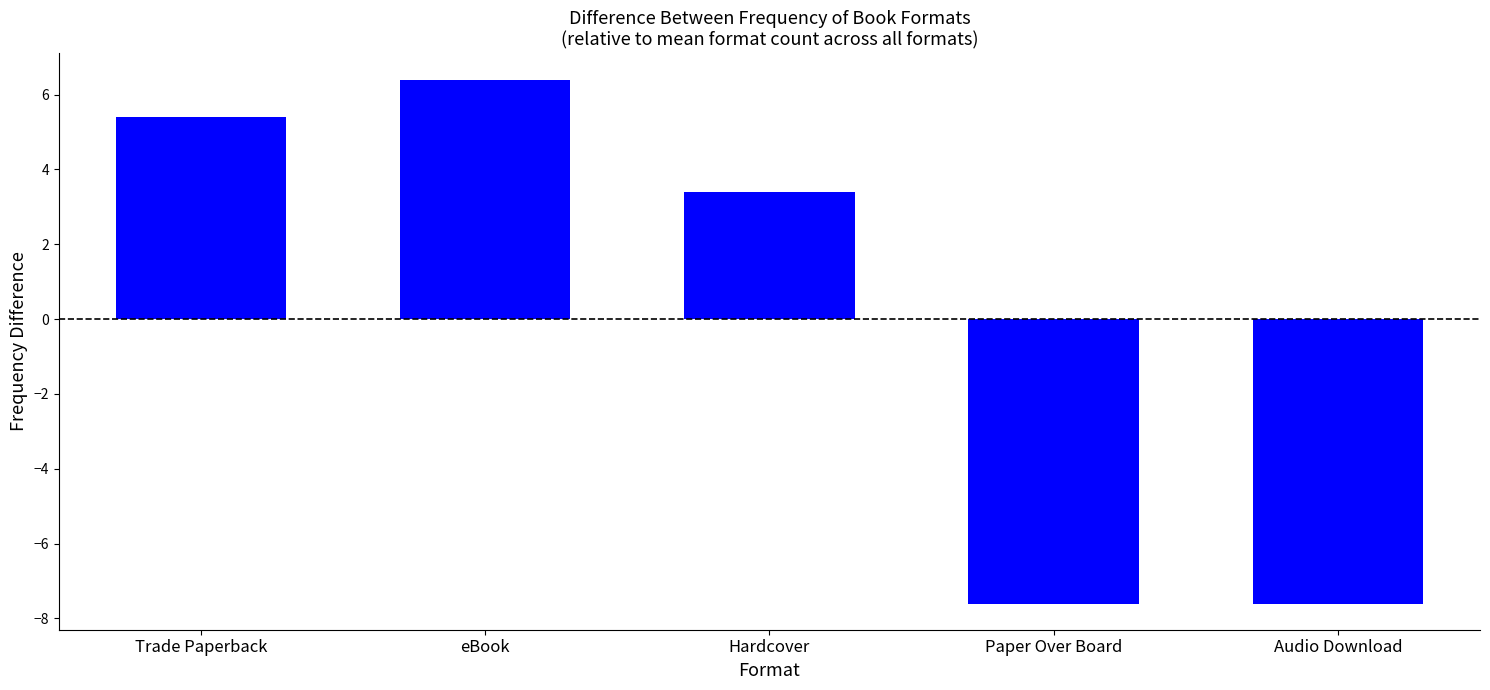

How many negative values are there?

2